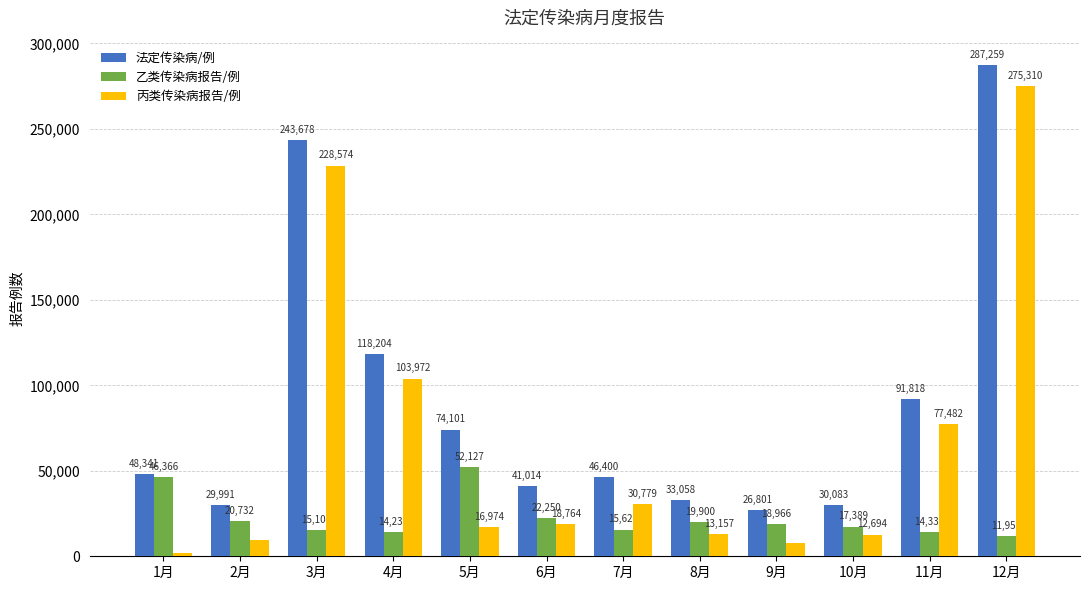

Between 6月 and 11月, which series saw the biggest shift?

丙类传染病报告/例